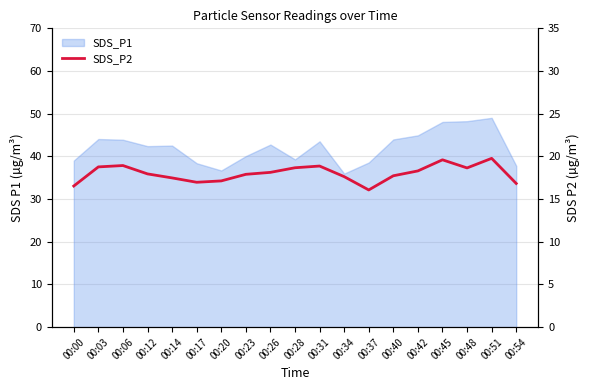

Reading left to right, extract all data points from this chart.

00:00=16.5	00:03=18.8	00:06=18.9	00:12=17.9	00:14=17.5	00:17=17.0	00:20=17.1	00:23=17.9	00:26=18.1	00:28=18.7	00:31=18.9	00:34=17.6	00:37=16.1	00:40=17.7	00:42=18.3	00:45=19.6	00:48=18.6	00:51=19.8	00:54=16.8